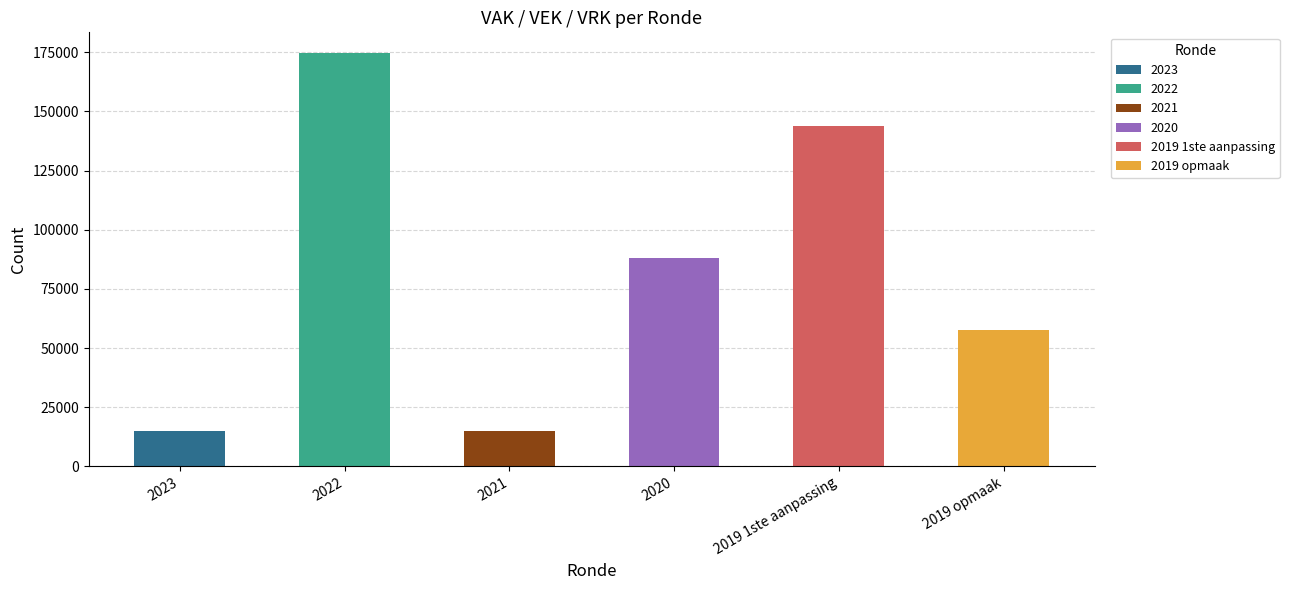

What is the difference between the highest and lowest values at 2023?

15000